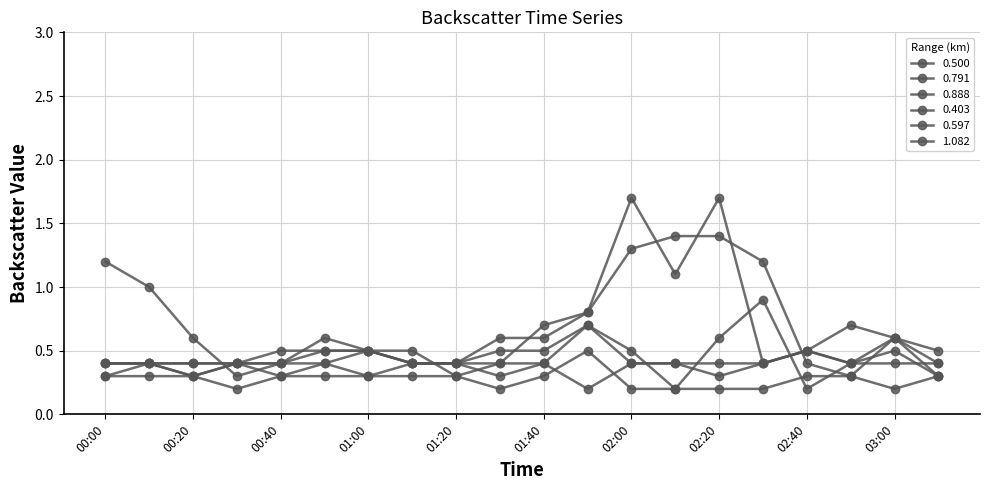

Which series has the widest spread of values?

0.403